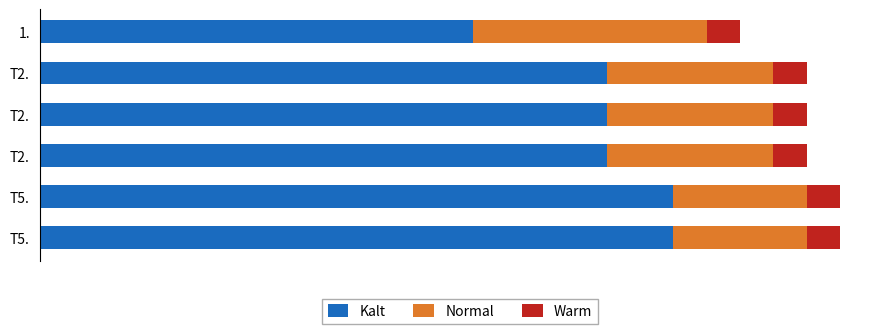

What are all the series names shown in the legend?

Kalt, Normal, Warm